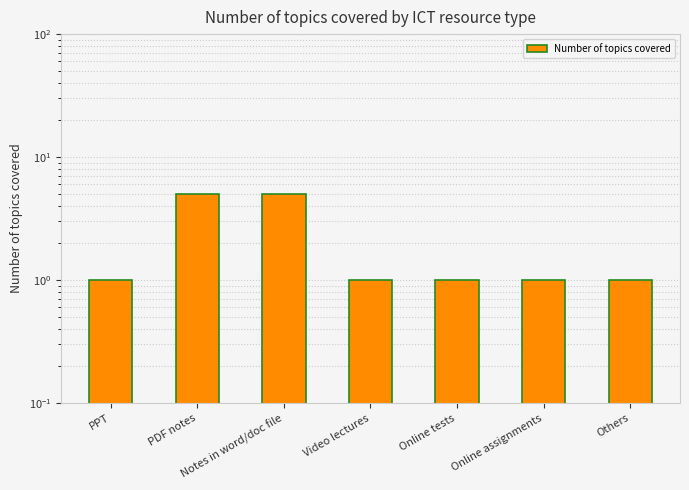

What is the label of the 7th bar from the left?

Others